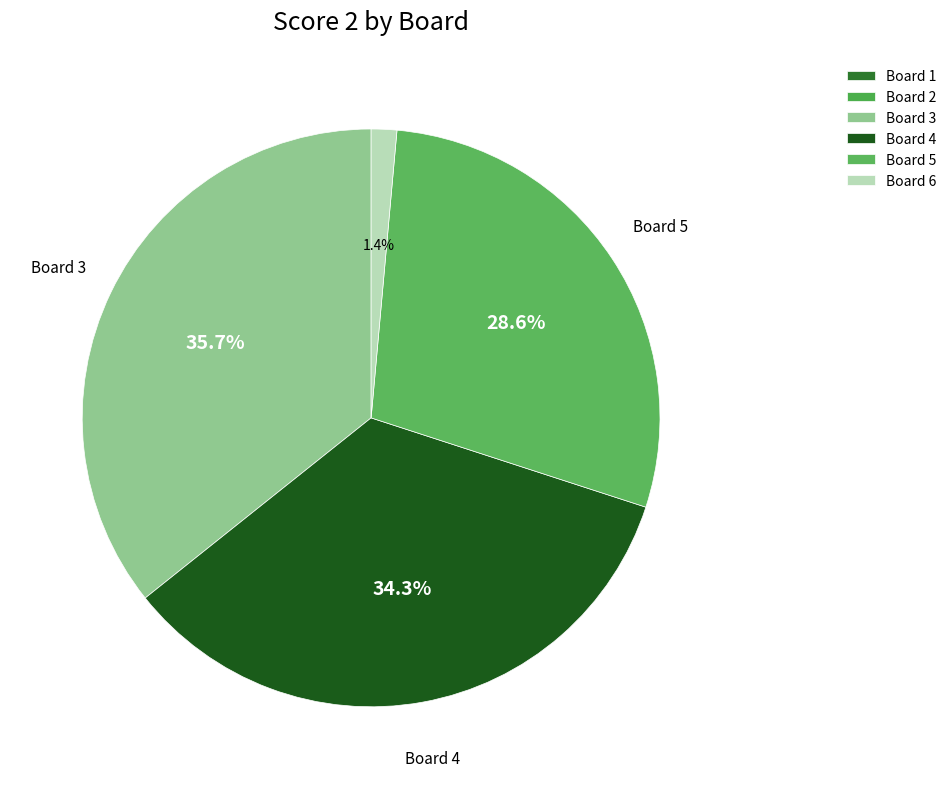

Is there a majority slice in this chart?

No